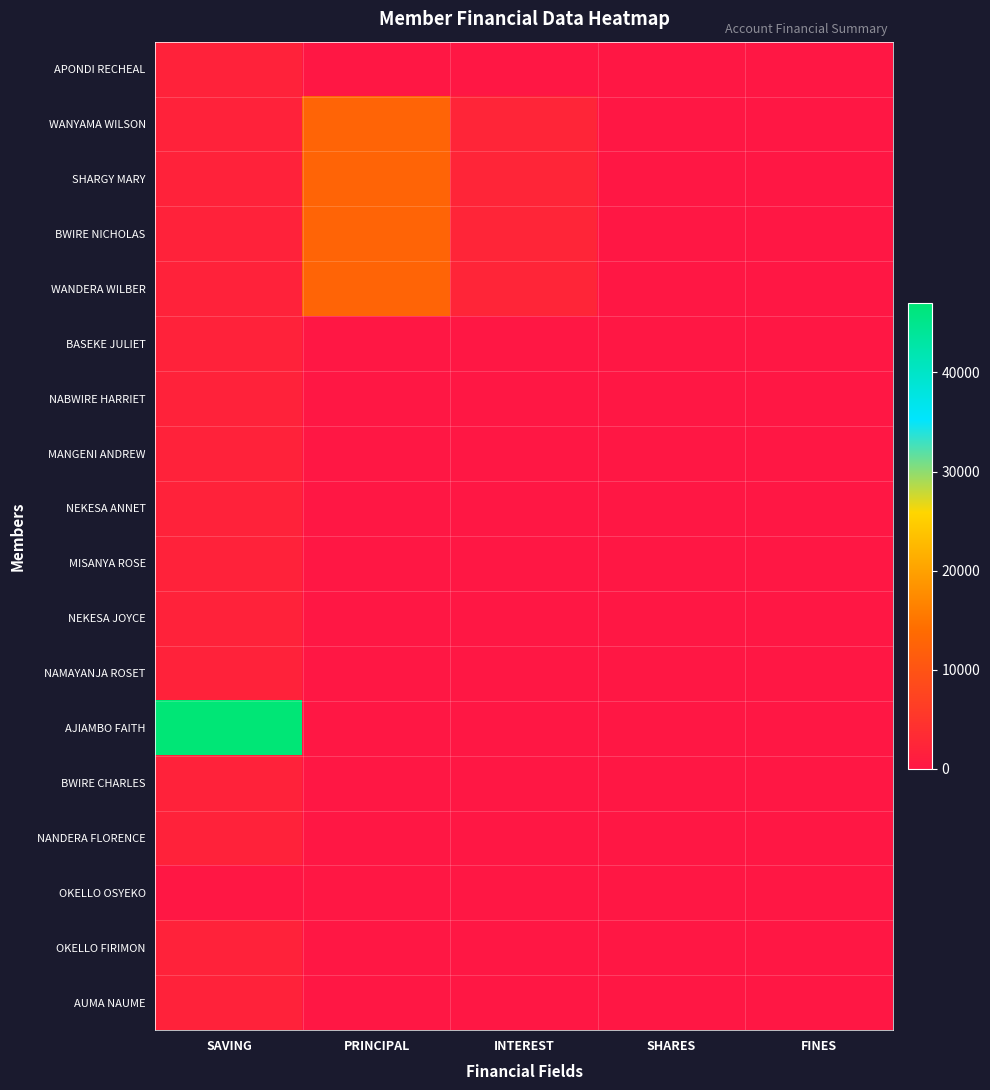

At which category does the chart reach its peak across all series?

SAVING